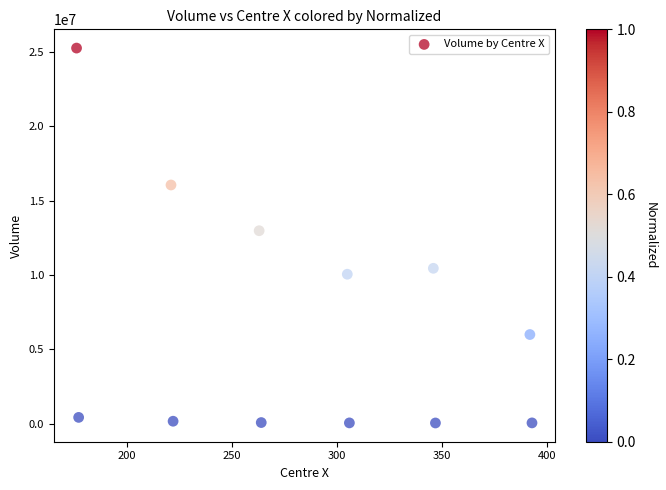

What Y value in the scatter plot is closest to 12660333?

12983981